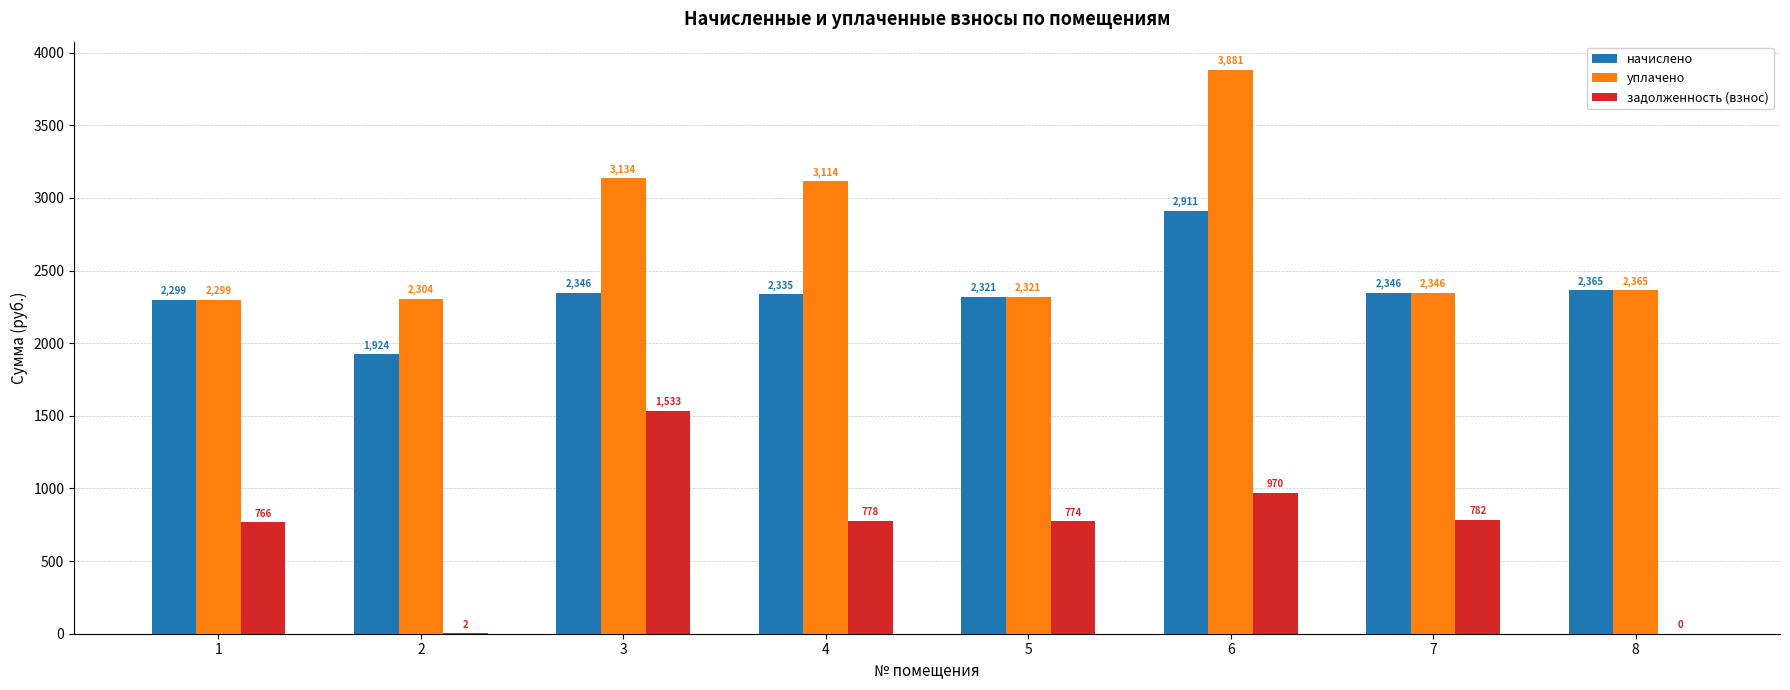

Which series has the widest spread of values?

уплачено